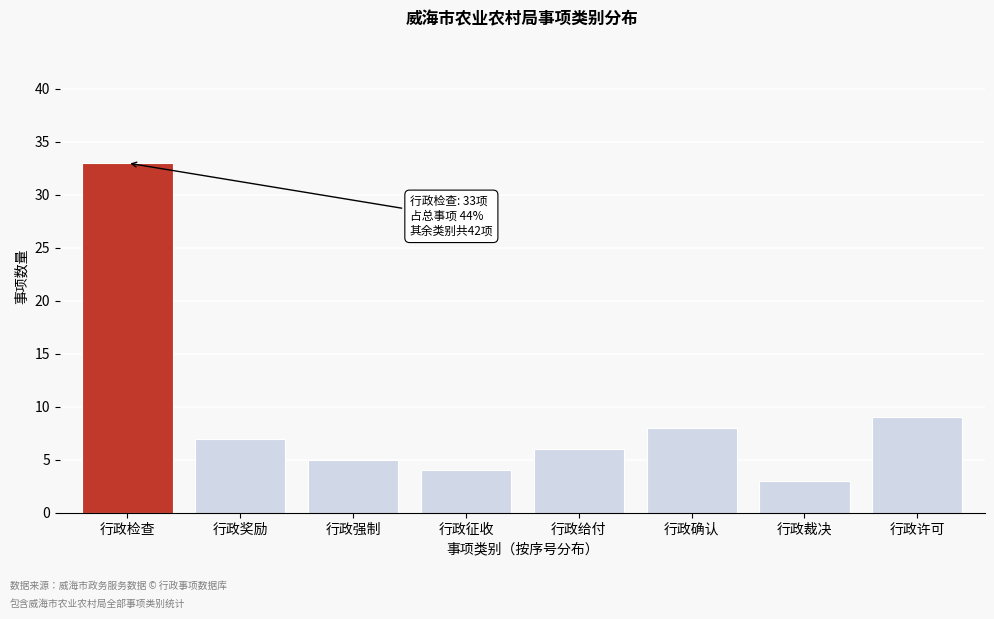

Reading right to left, what are all the values shown in this chart?

行政许可=9	行政裁决=3	行政确认=8	行政给付=6	行政征收=4	行政强制=5	行政奖励=7	行政检查=33